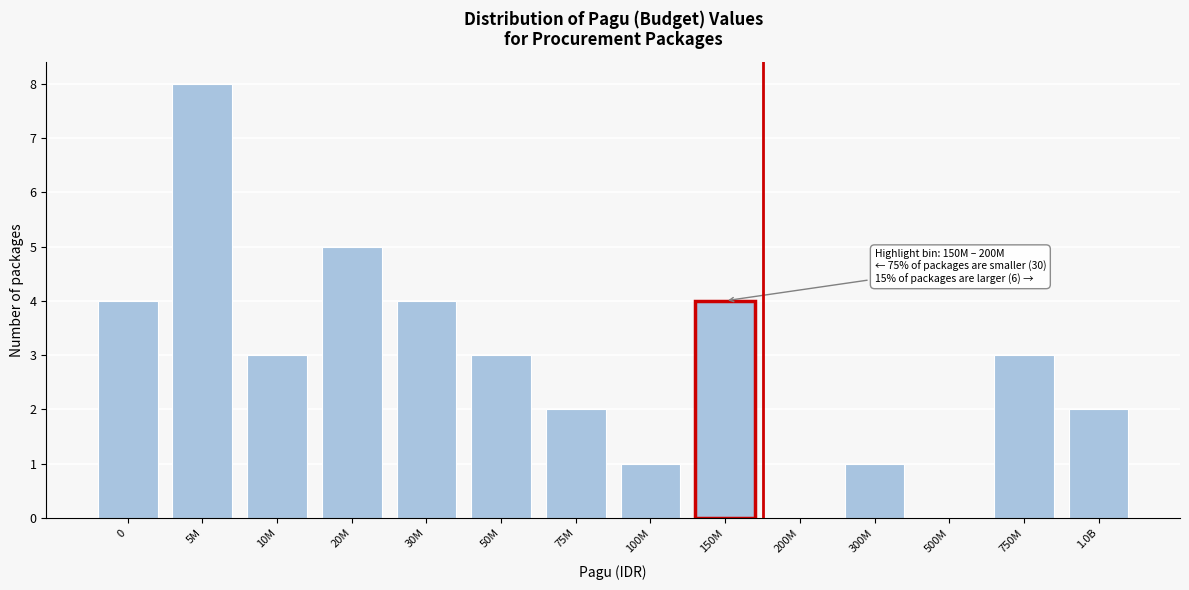

Reading right to left, list all the values displayed in this chart.

1.0B=2	750M=3	500M=0	300M=1	200M=0	150M=4	100M=1	75M=2	50M=3	30M=4	20M=5	10M=3	5M=8	0=4